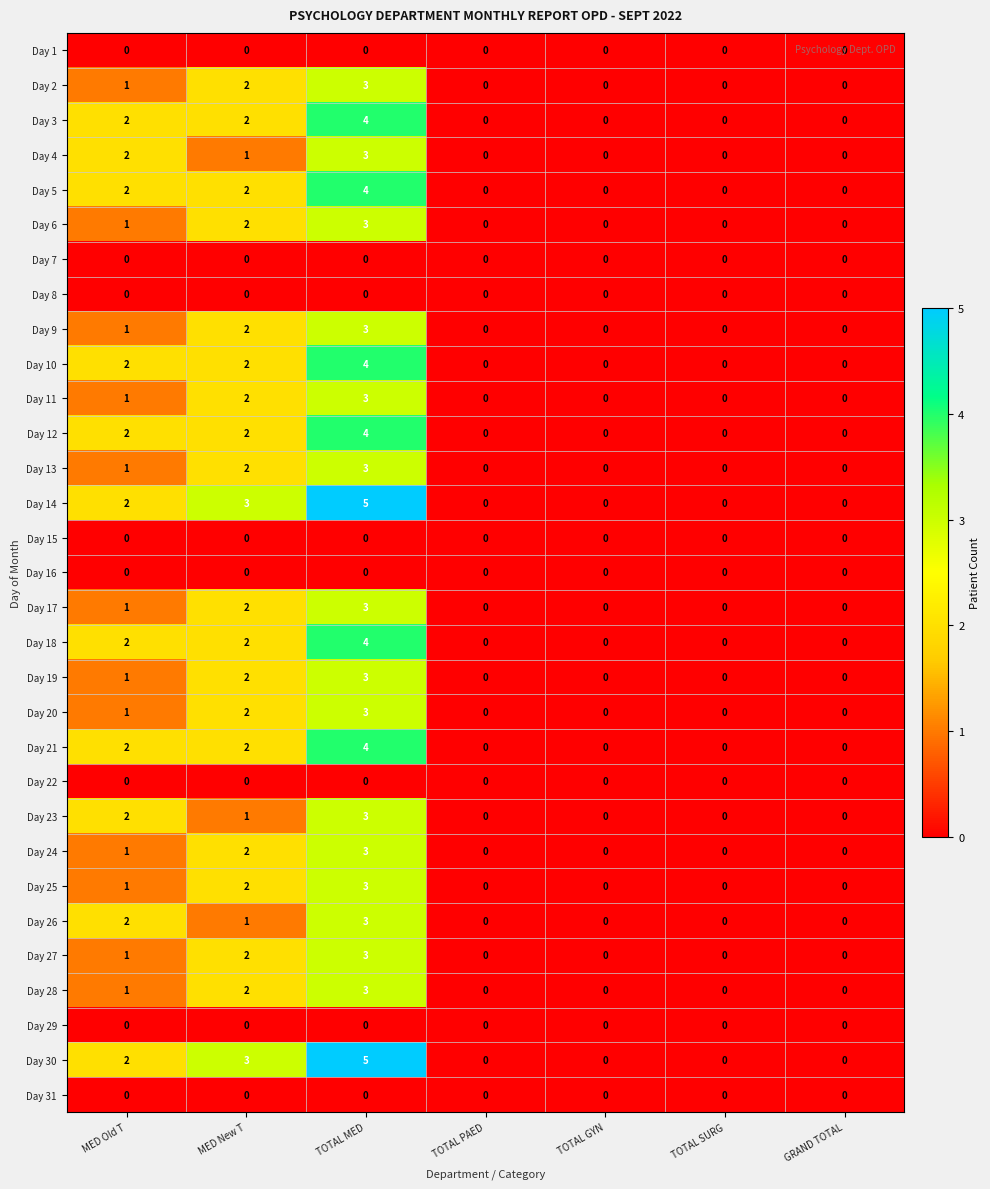

Read the Day 4 value at TOTAL MED.

3